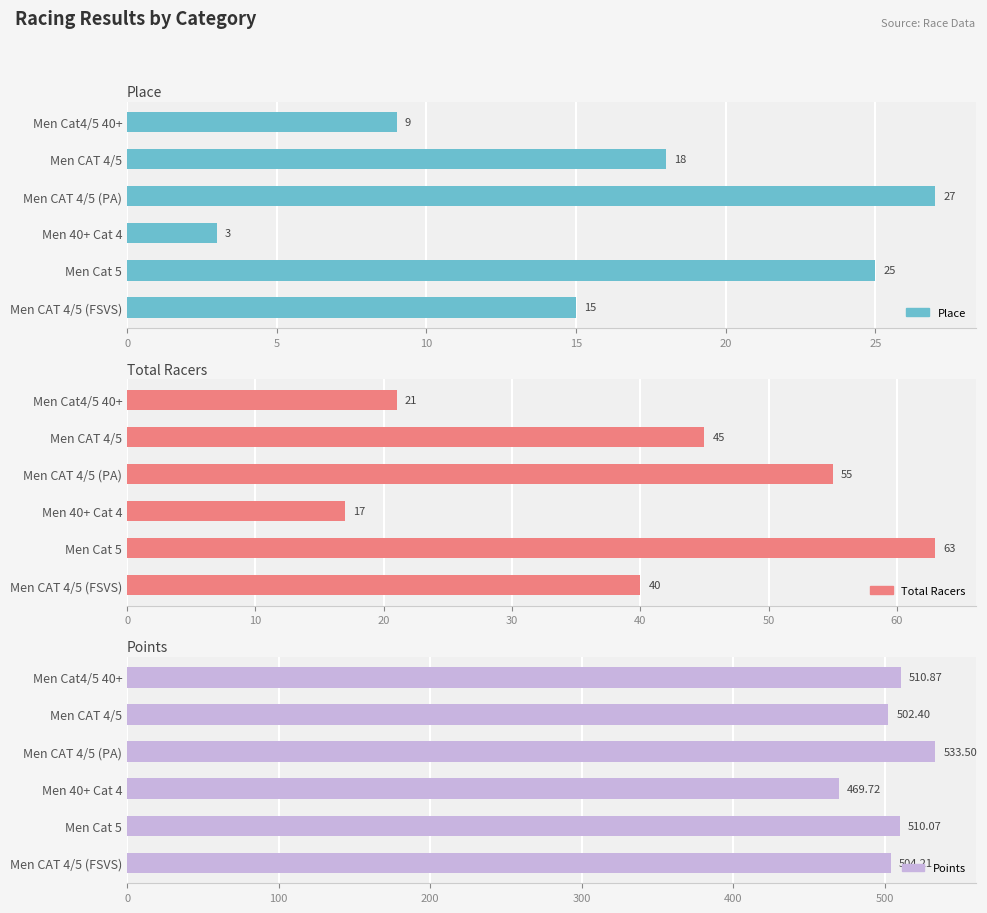

How many bars are there in total?

18